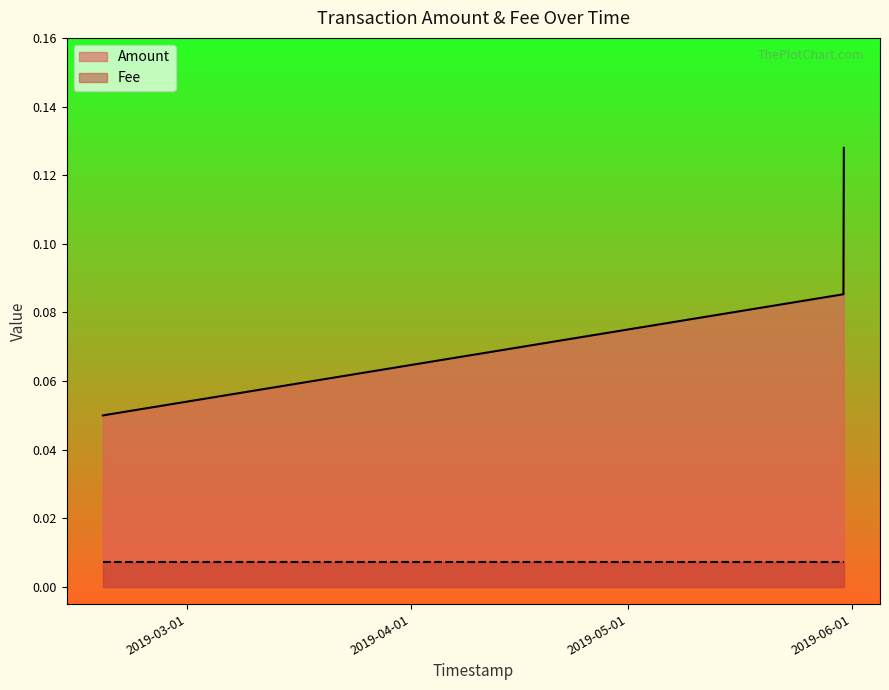

What position from the right is 2019-02-17 10:08:08?

3